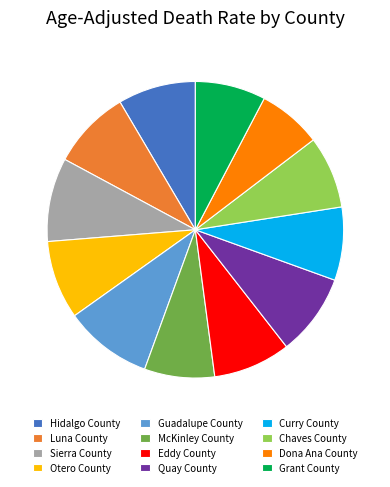

Which category has the smallest portion of the pie?

Dona Ana County